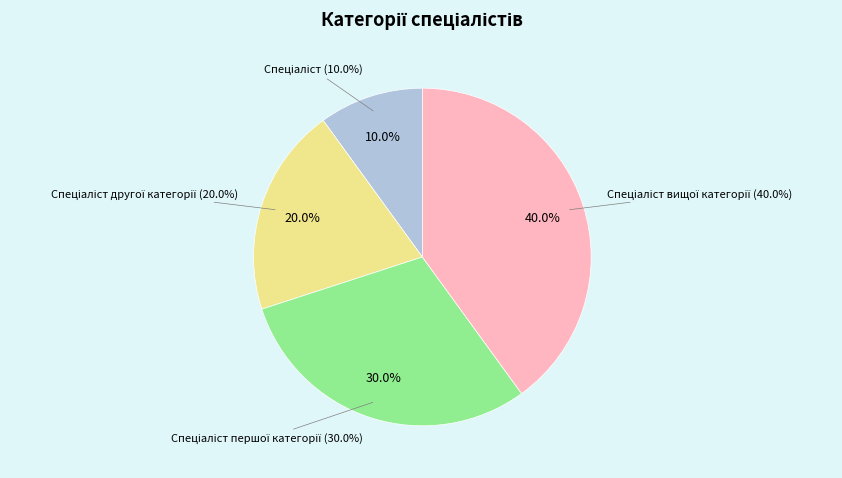

What percentage is the Спеціаліст вищої категорії slice, to the nearest percent?

40%